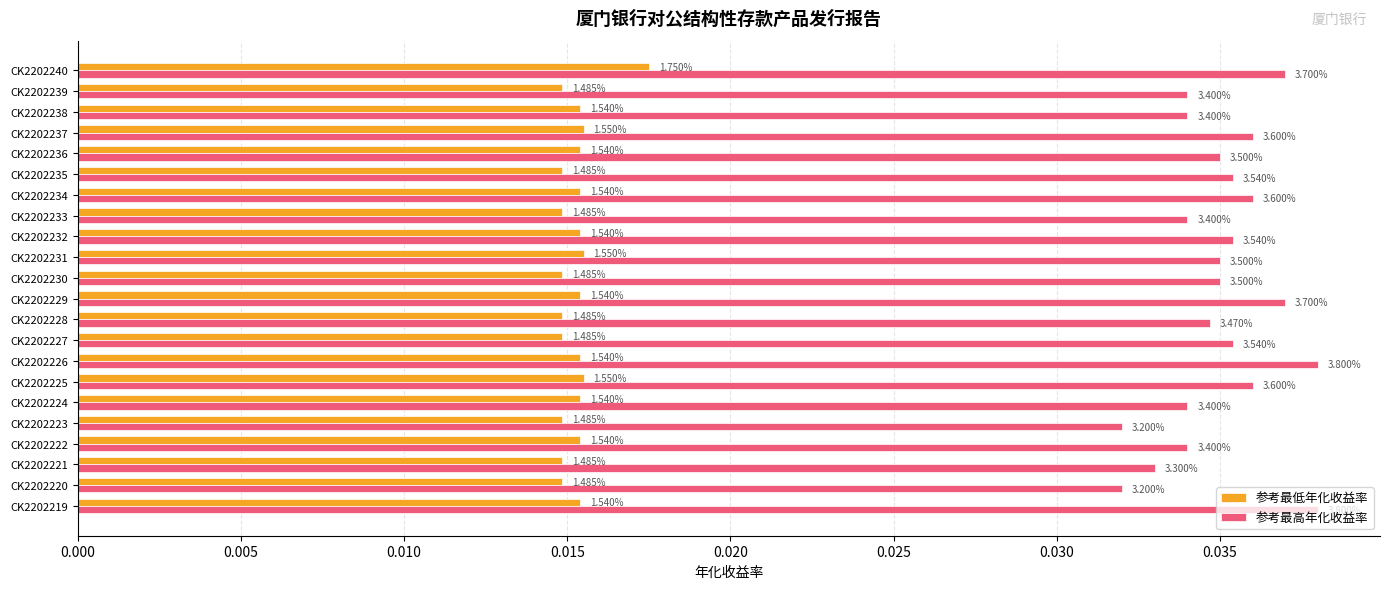

What are all the series names shown in the legend?

参考最低年化收益率, 参考最高年化收益率